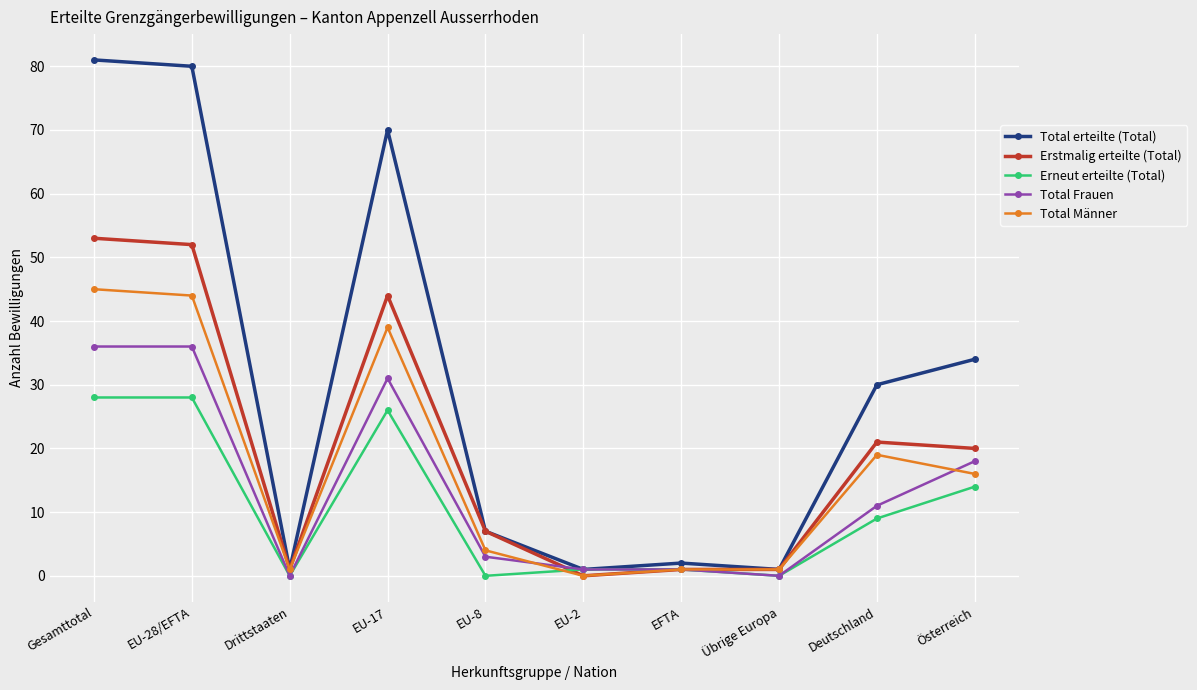

What is the sum of the Total Frauen values at Übrige Europa and EU-8?

3